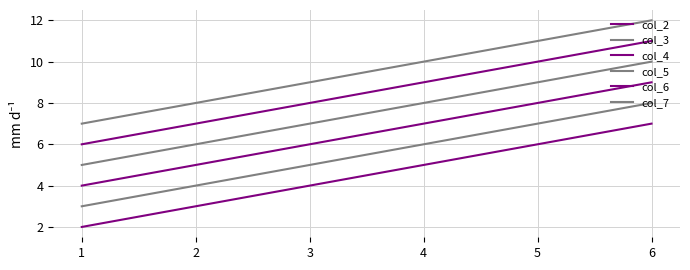

What is the average value of the col_6 series?

8